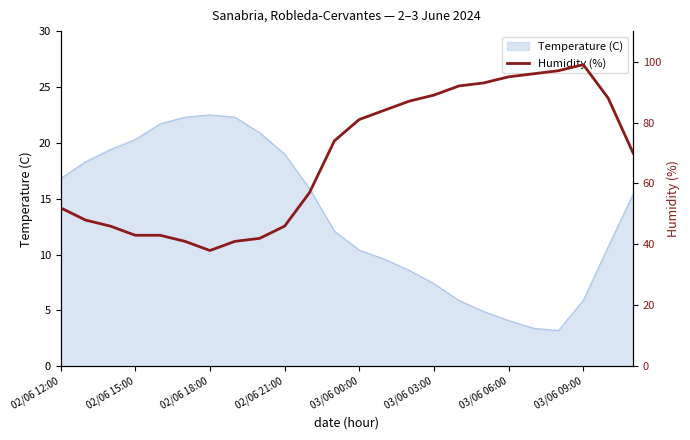

Is it true that Temperature (C) equals 4.1 at 03/06 09:00?

False